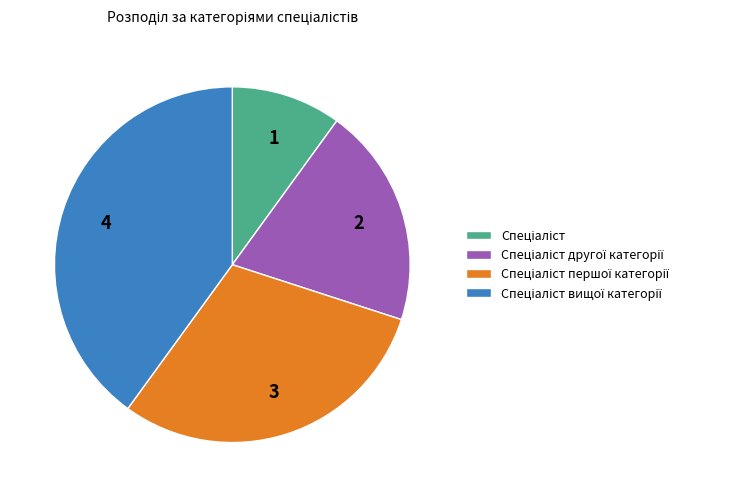

Is there any slice that represents more than half of the pie?

No